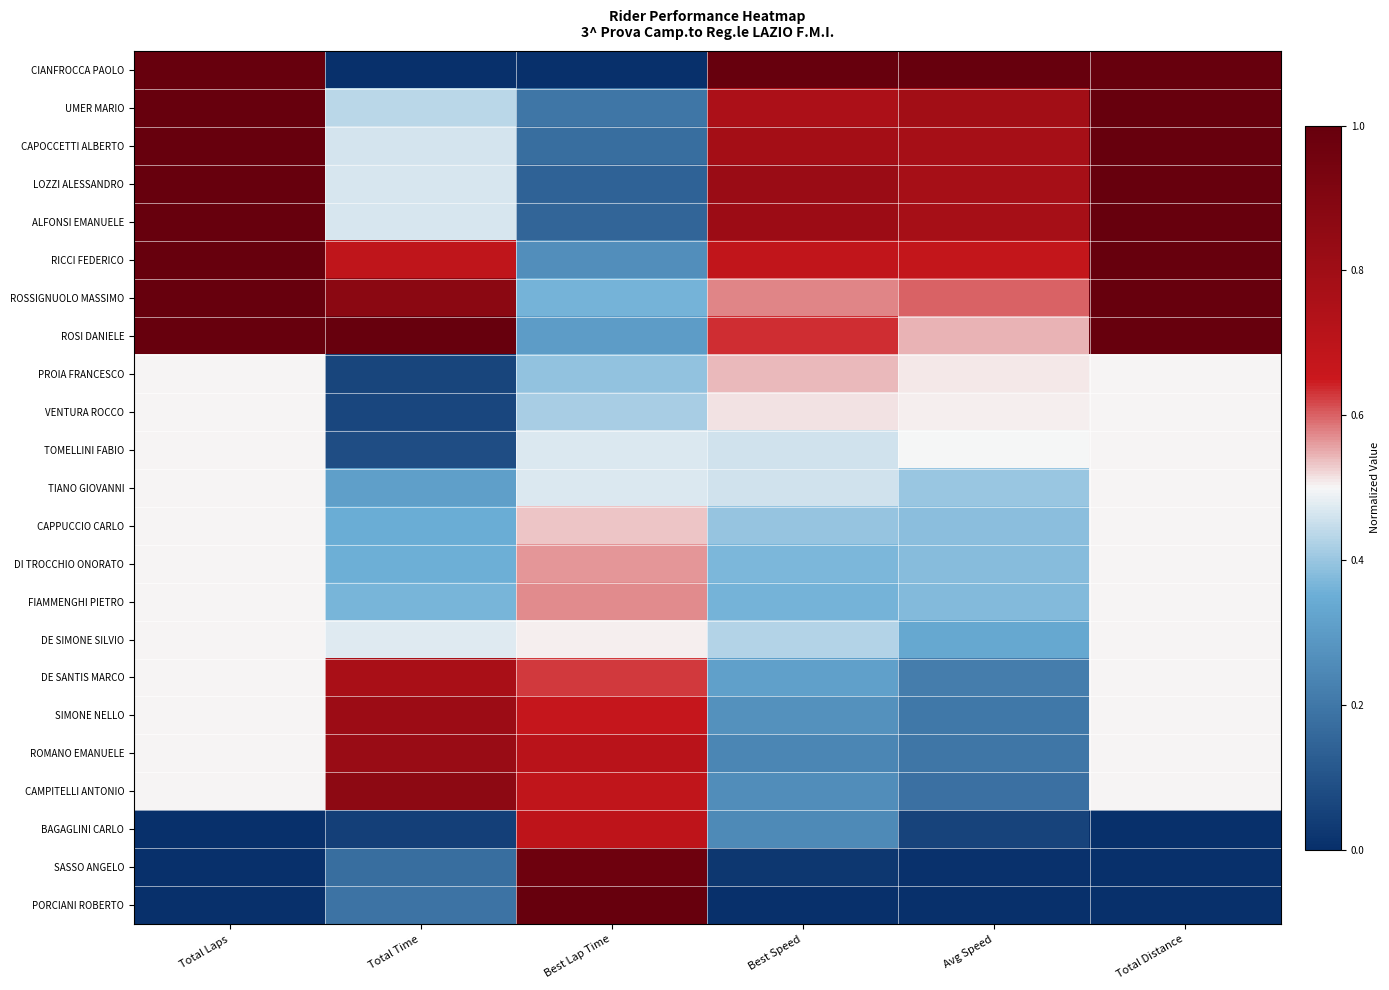

At which category is the sum across all series the highest?

Total Distance